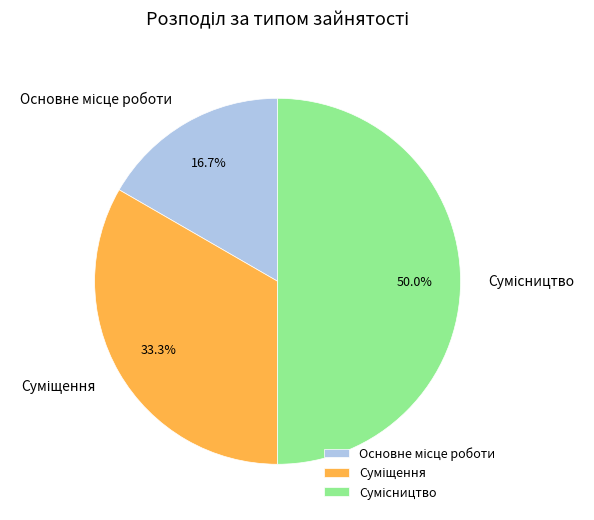

To the nearest percent, what is the difference between the Суміщення and Сумісництво slice percentages?

17%